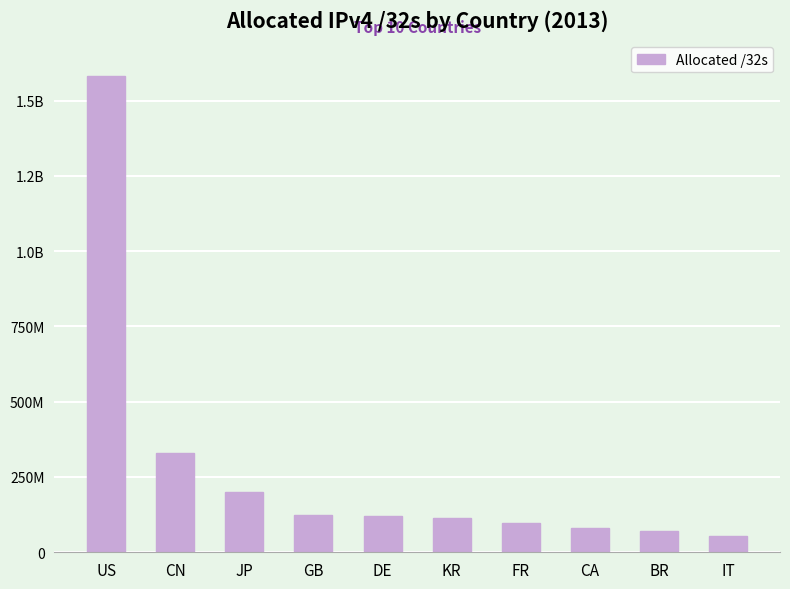

The chart shows a value of 119564904 at DE. True or false?

True